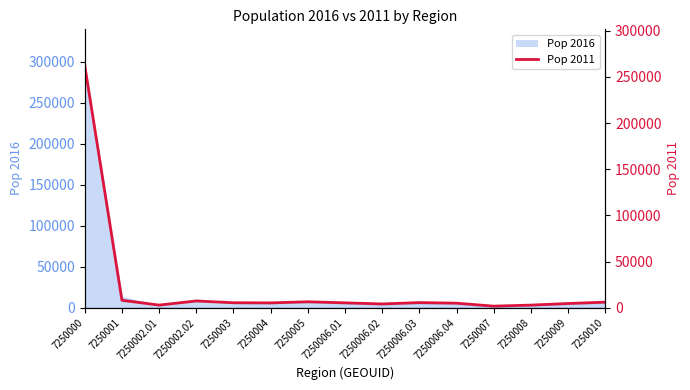

Reading left to right, extract all data points from this chart.

262215	8017	2834	7280	5386	5208	6420	5257	4050	5546	4893	1689	2817	4530	6001